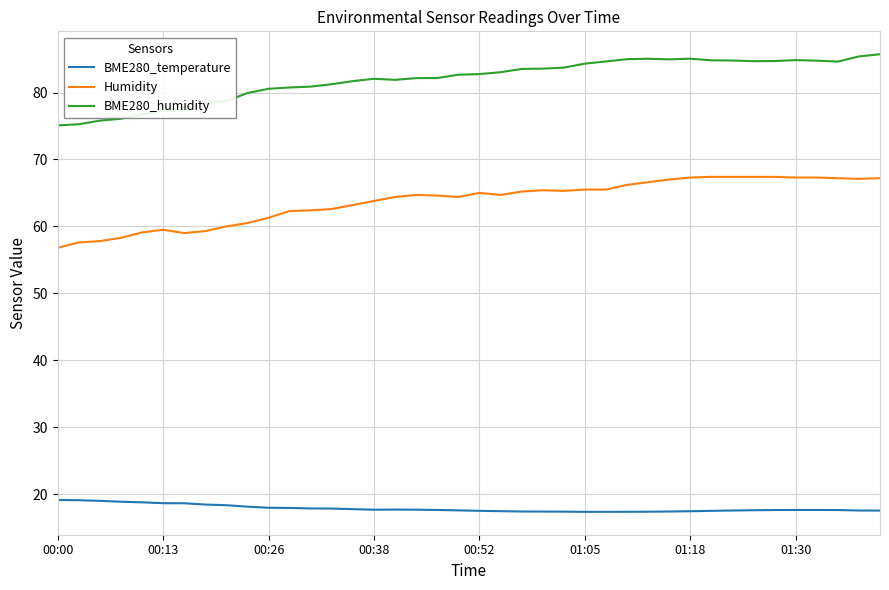

True or false: BME280_humidity and BME280_temperature cross at least once.

False